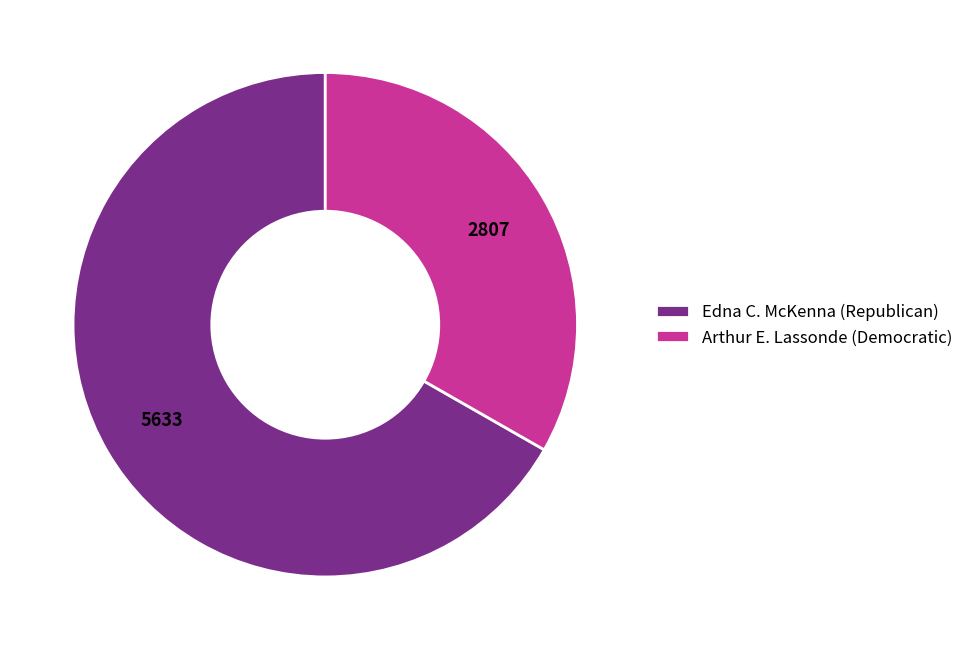

Is it true that Edna C. McKenna (Republican) is 81% of the pie?

False